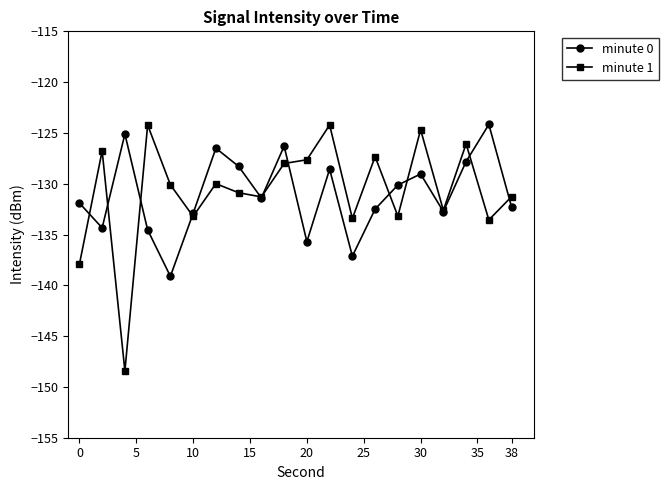

Which series has the widest spread of values?

minute 1